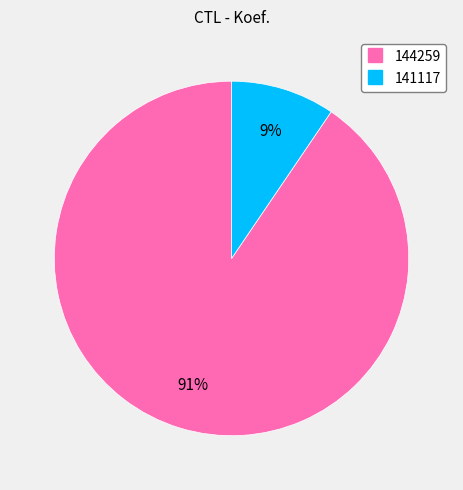

Between 144259 and 141117, which is larger?

144259